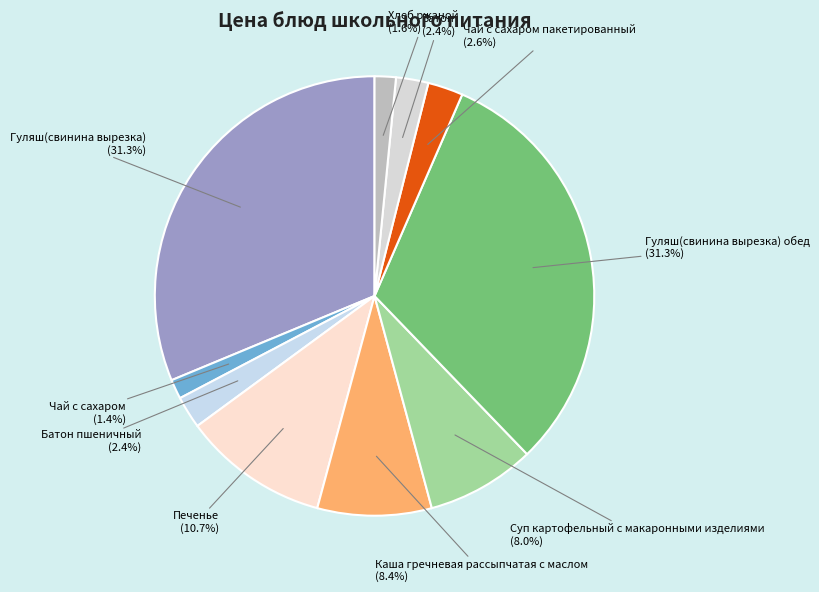

True or false: Каша гречневая рассыпчатая с маслом accounts for 1% of the total.

False